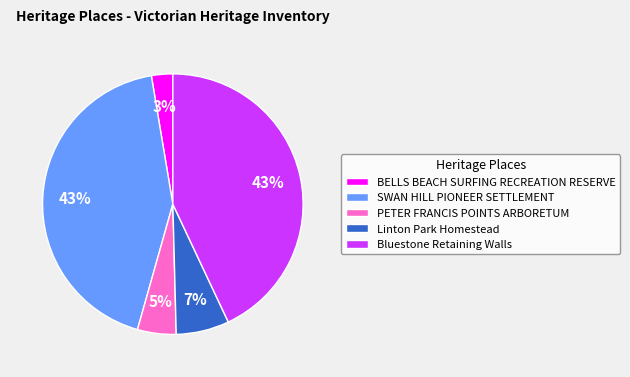

To the nearest percent, what is the average slice percentage?

20%